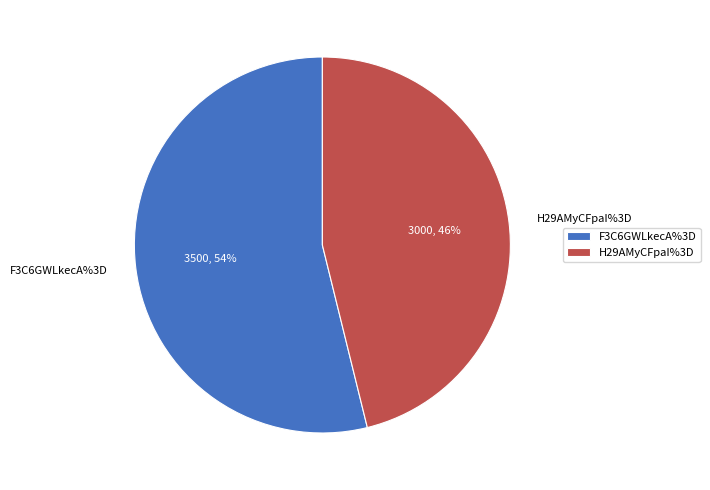

Which has a higher value, F3C6GWLkecA%3D or H29AMyCFpaI%3D?

F3C6GWLkecA%3D